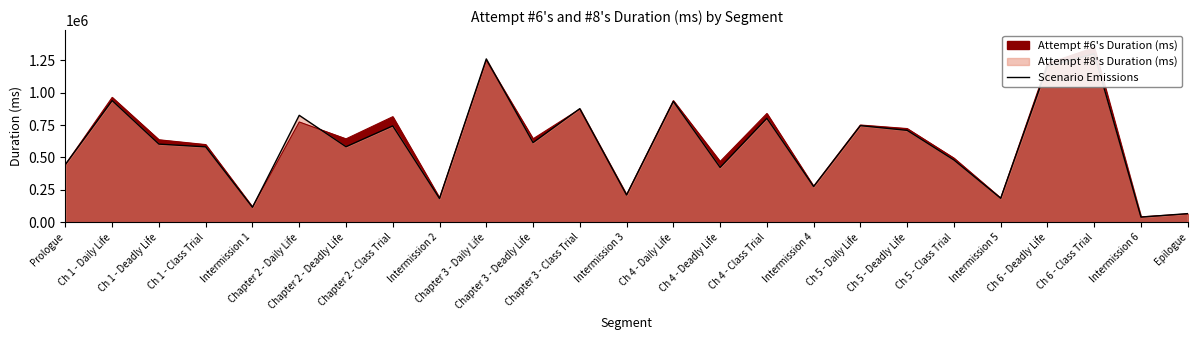

Is it true that the value at Chapter 3 - Deadly Life is 805243?

False